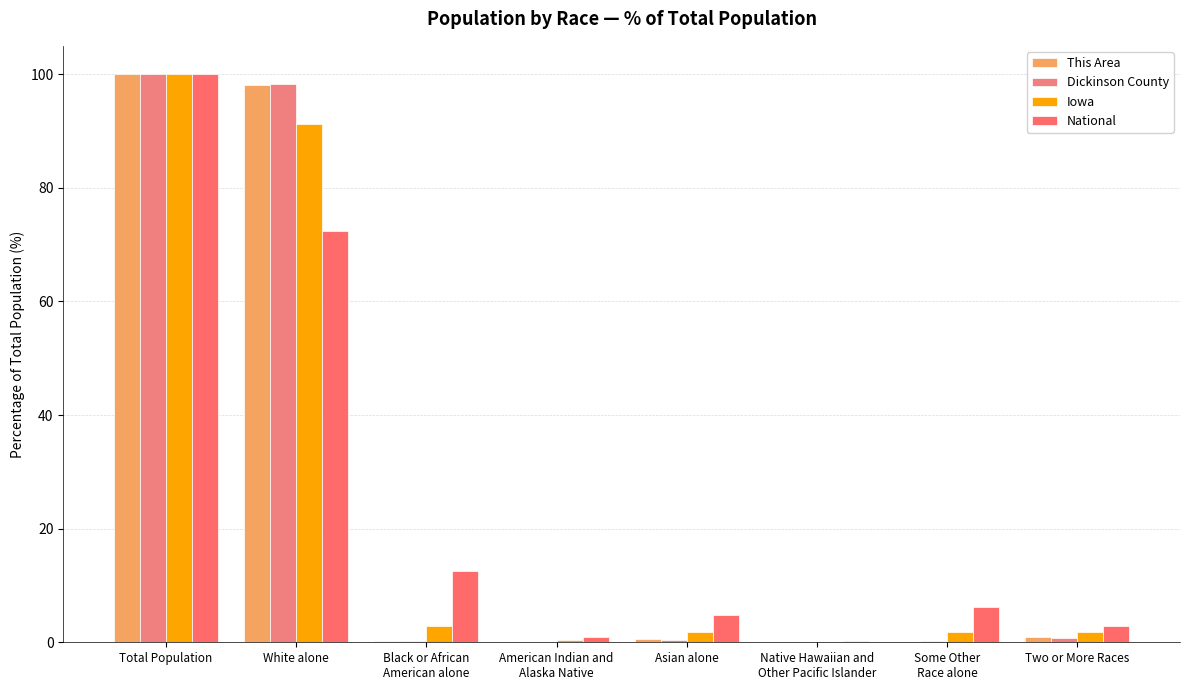

What is the sum of the Iowa values at Total Population and Black or African
American alone?

102.9